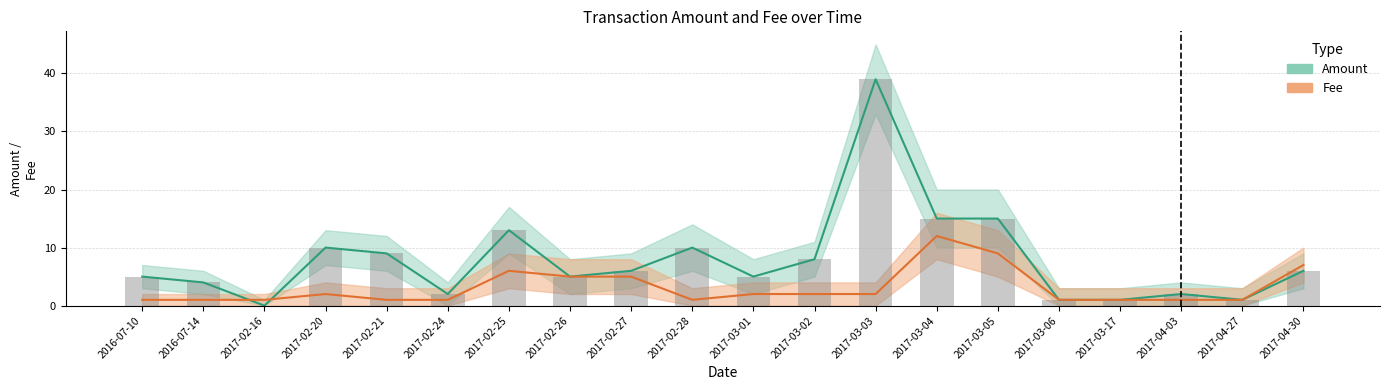

Which series changed the most between 2017-02-25 and 2017-02-26?

Amount